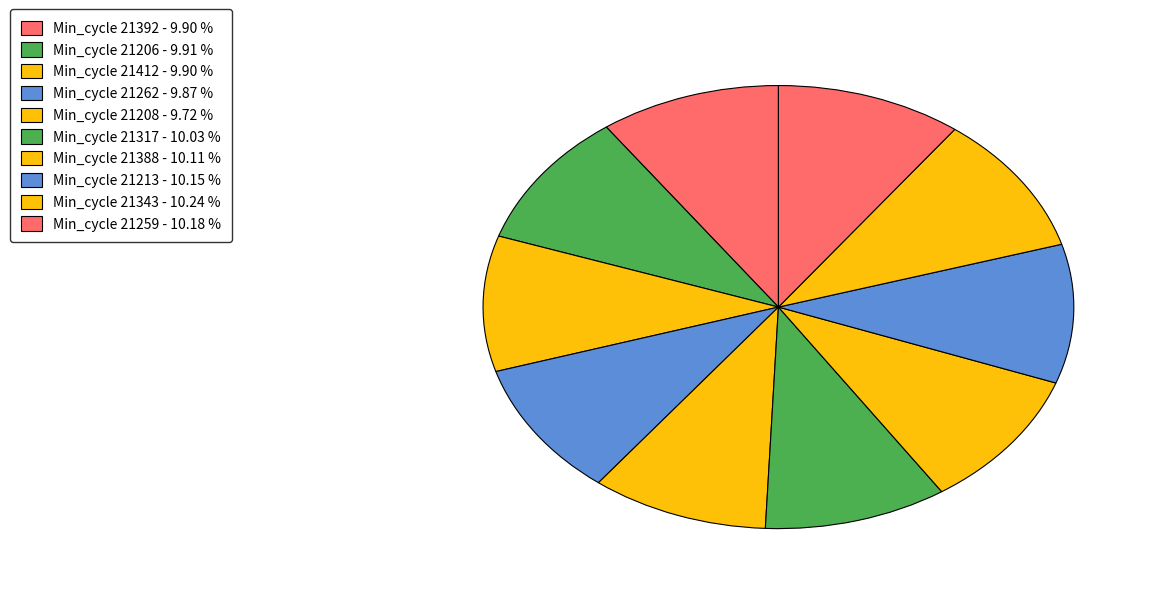

How many slices are in this pie chart?

10